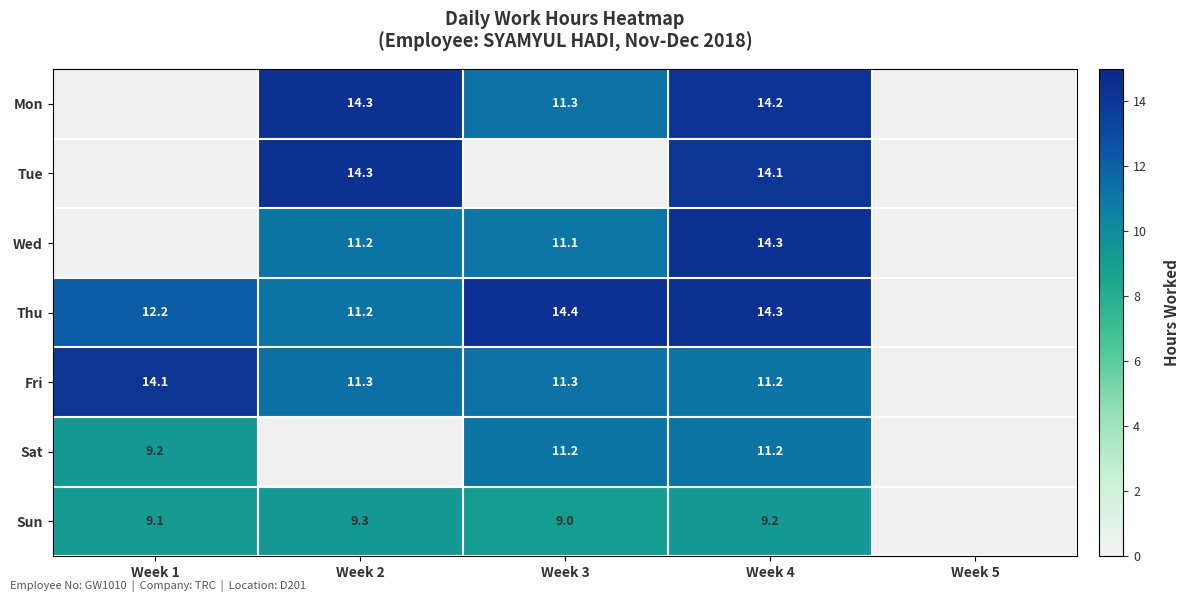

True or false: Wed has a value of 22.0 at Week 4.

False